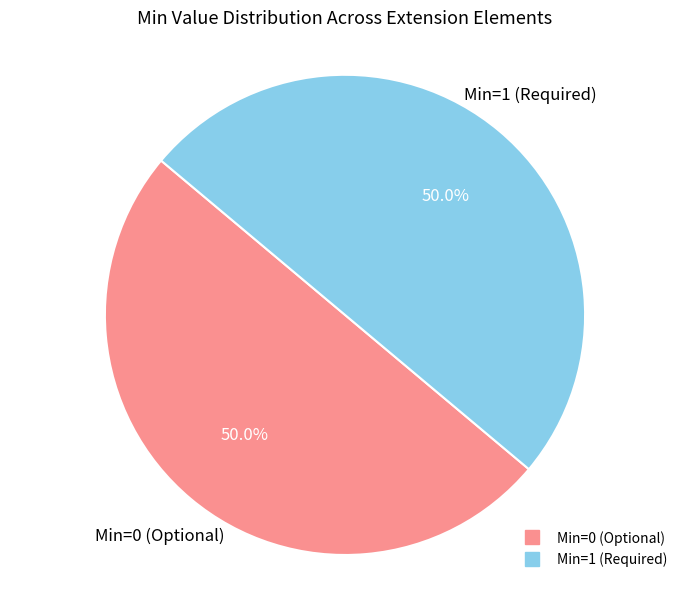

How many segments does this pie chart have?

2